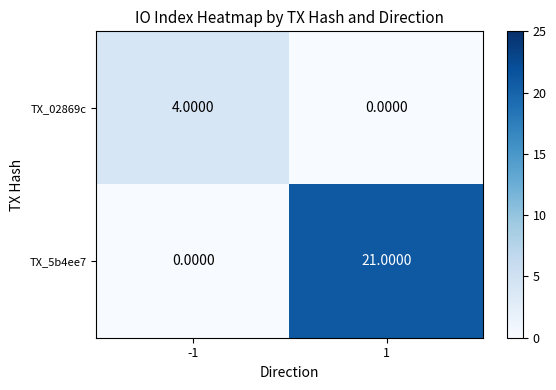

What is the sum of the TX_5b4ee7 values at -1 and 1?

21